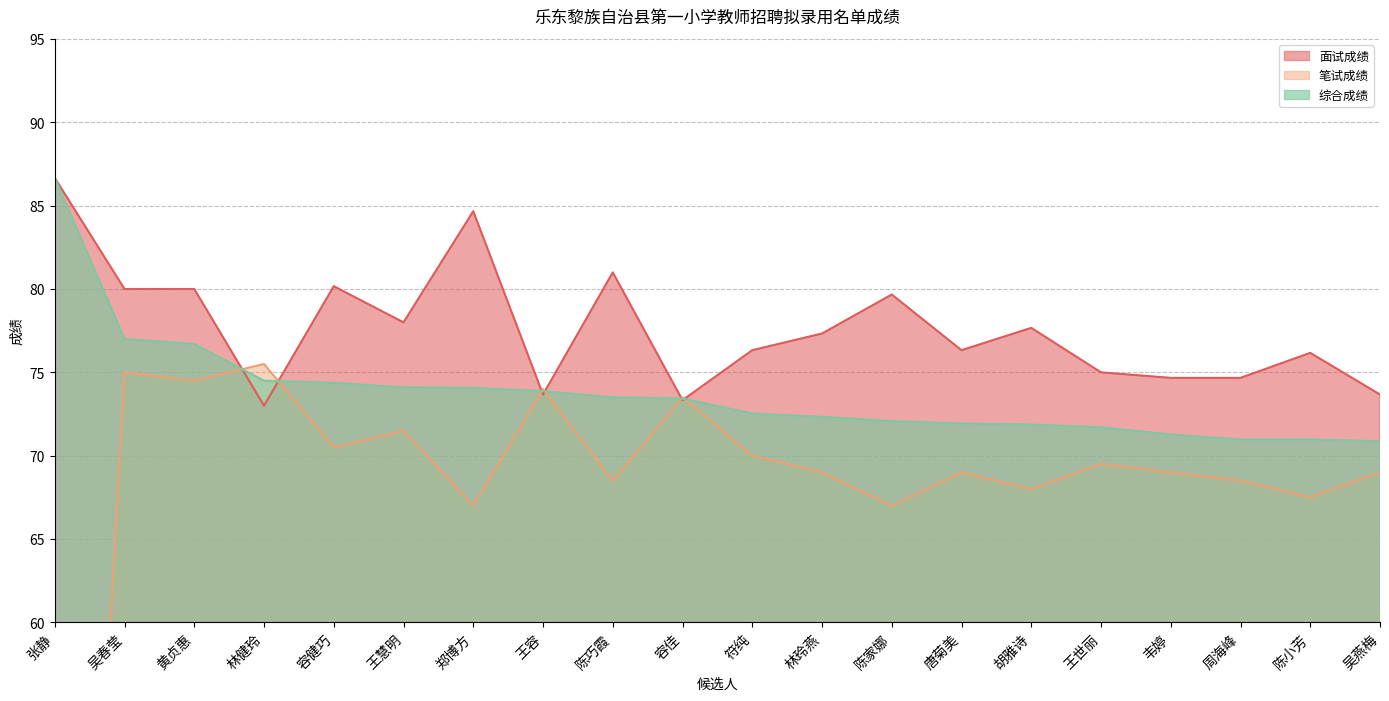

The 面试成绩 series shows 20.0 at 张静. True or false?

False